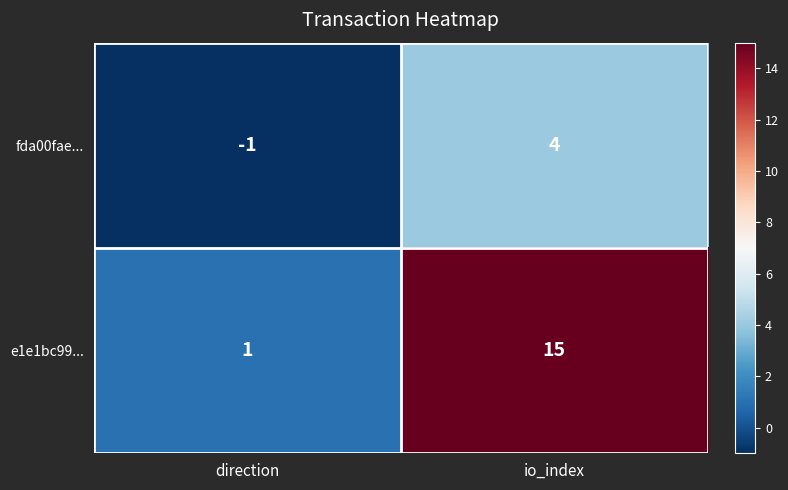

At how many categories does at least one series exceed 0?

2